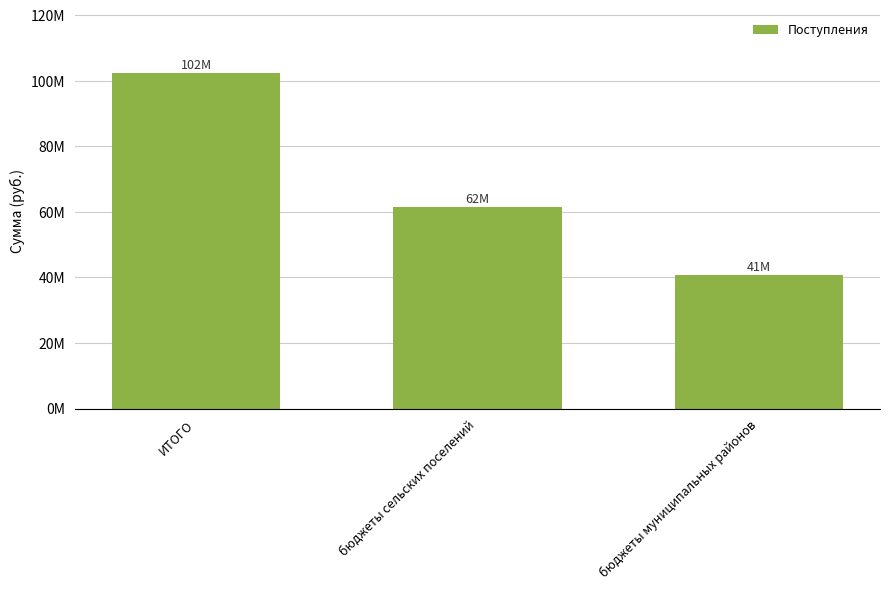

At which label does the data first exceed 61511372?

ИТОГО